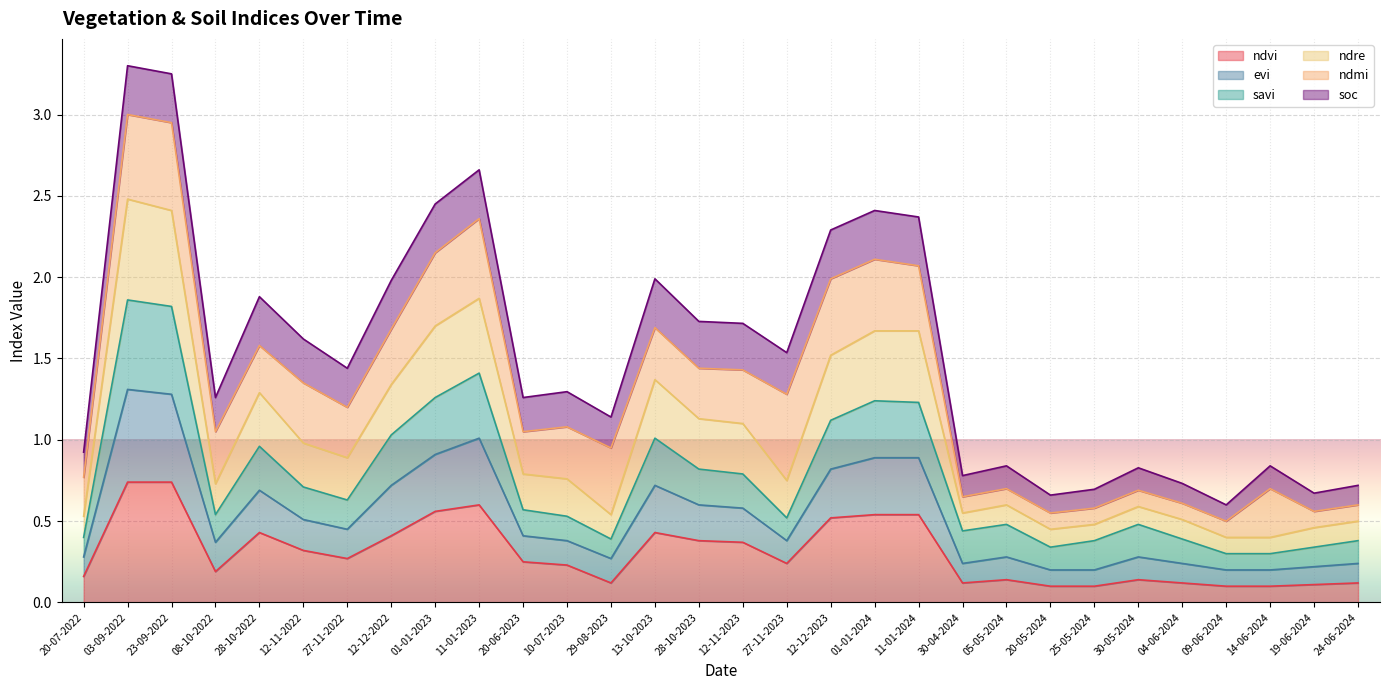

What is the label of the 3rd point from the right?

14-06-2024